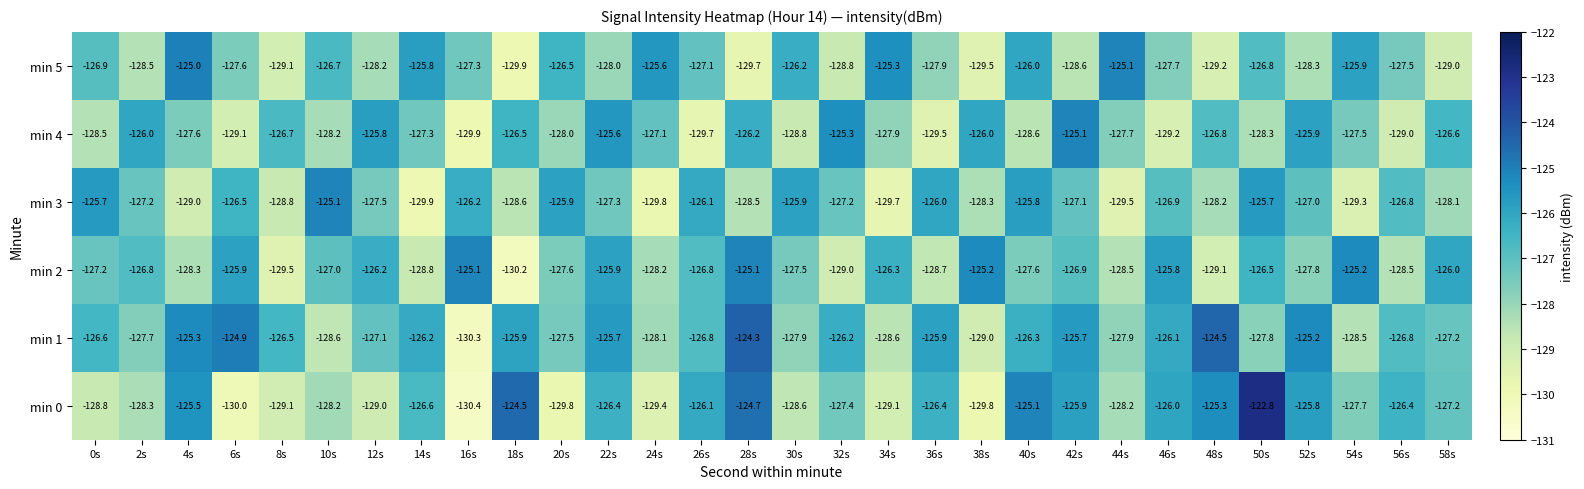

Which category has the highest value in the min 3 series?

10s